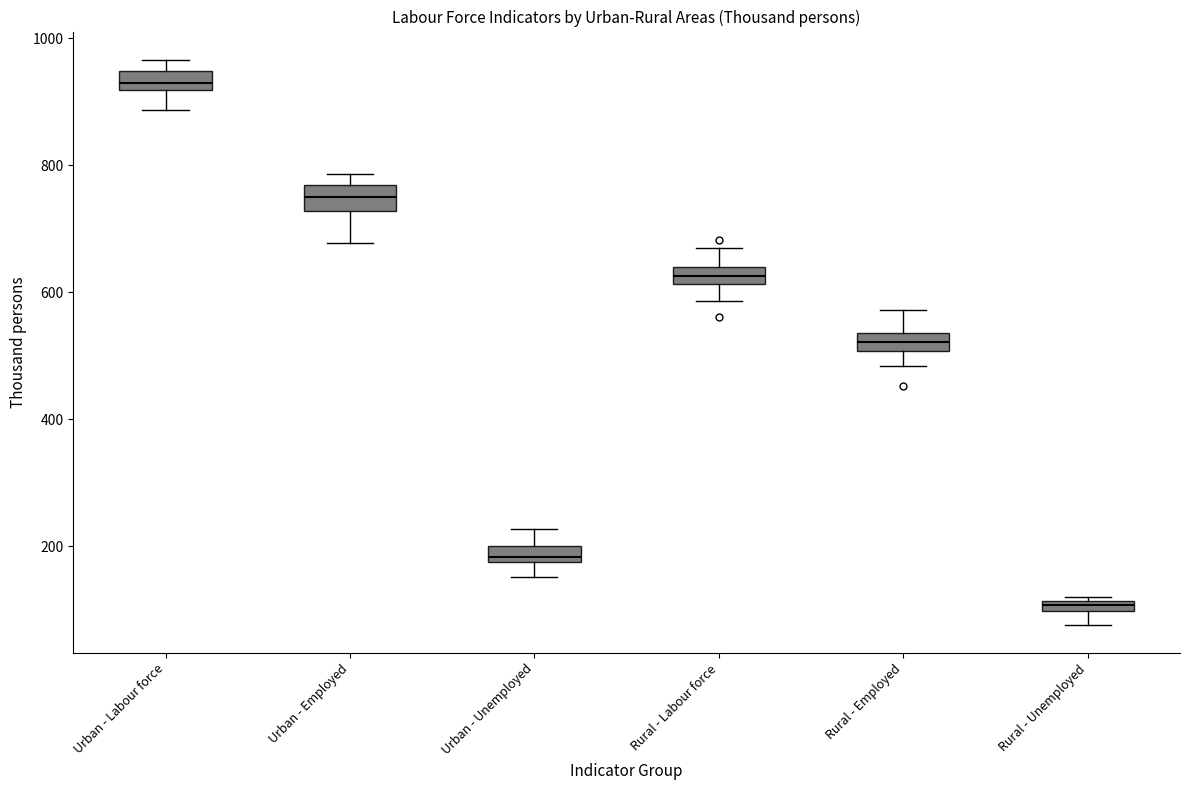

Which box has the highest median line?

Urban - Labour force